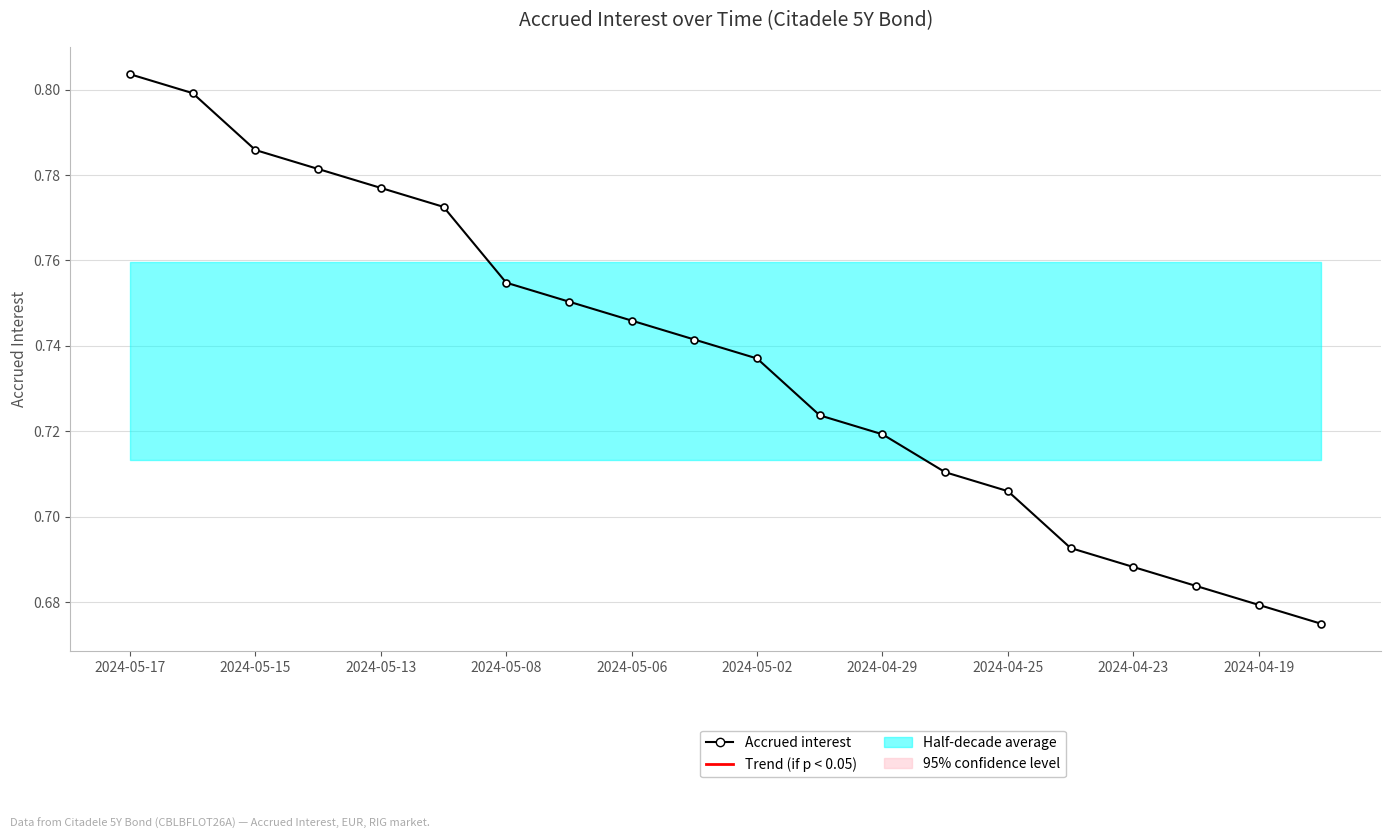

Rank the categories by value from highest to lowest.

2024-05-17, 2024-05-15, 2024-05-13, 2024-05-08, 2024-05-06, 2024-05-02, 2024-04-29, 2024-04-25, 2024-04-23, 2024-04-19, 10, 11, 12, 13, 14, 15, 16, 17, 18, 19